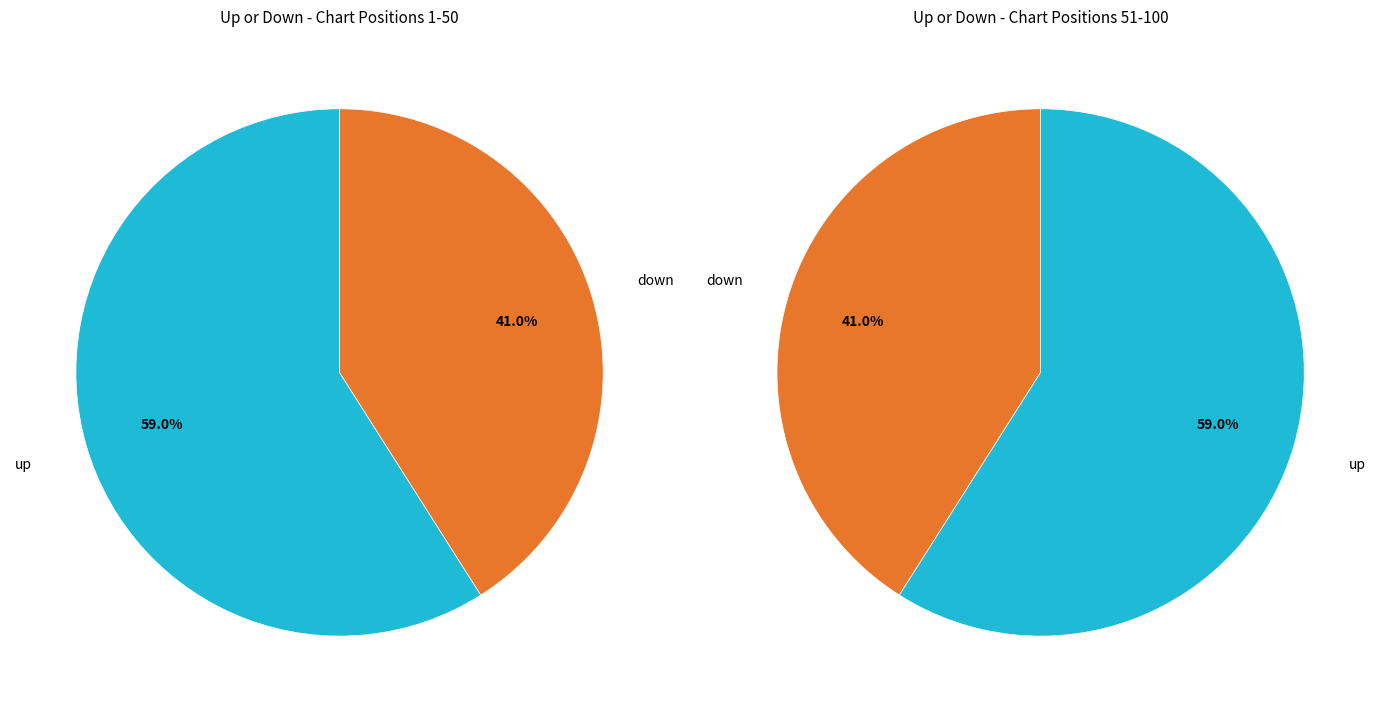

Count the number of slices in the pie.

2